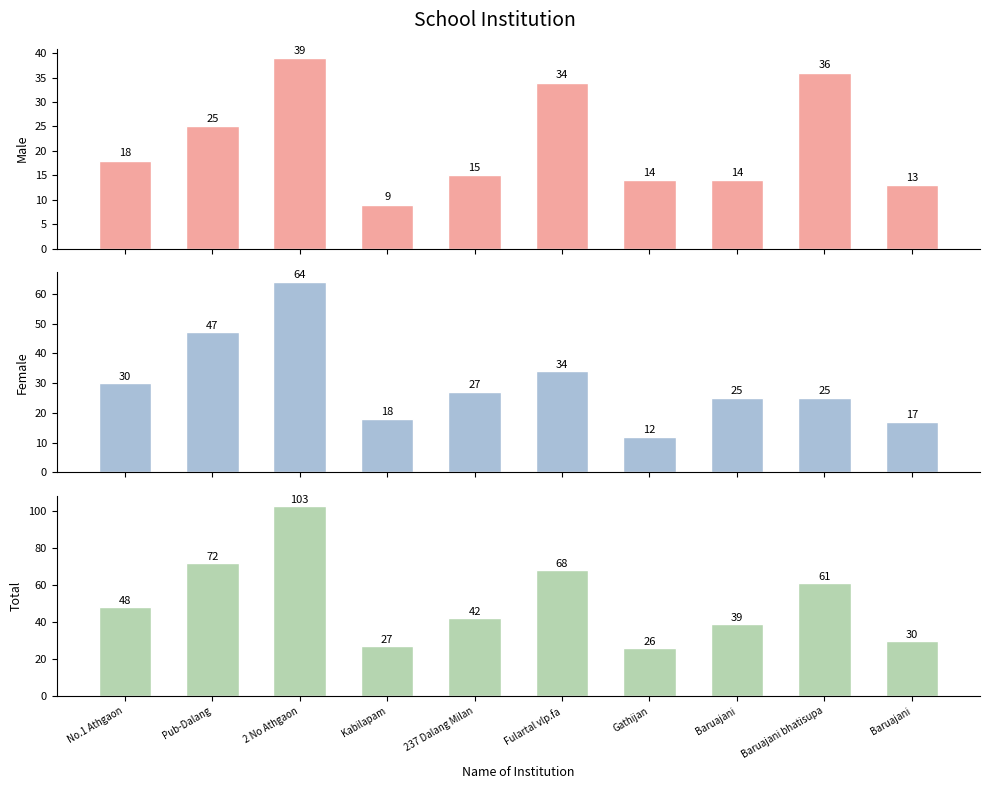

Is the value of Male at 2 No Athgaon greater than the value of Total at Gathijan?

Yes